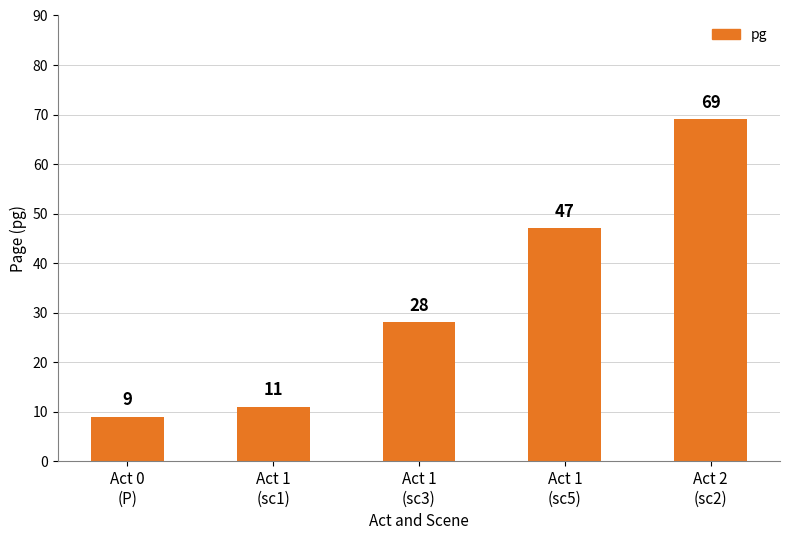

Read the value at Act 1
(sc3).

28